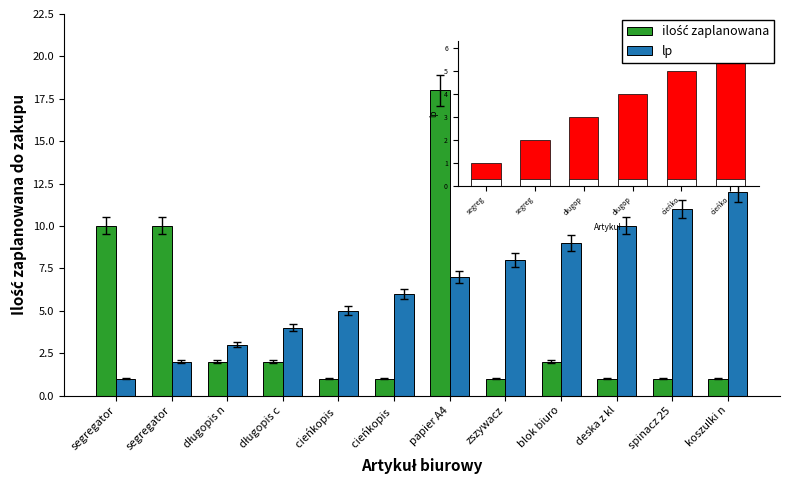

Which series has the largest total across all categories?

lp